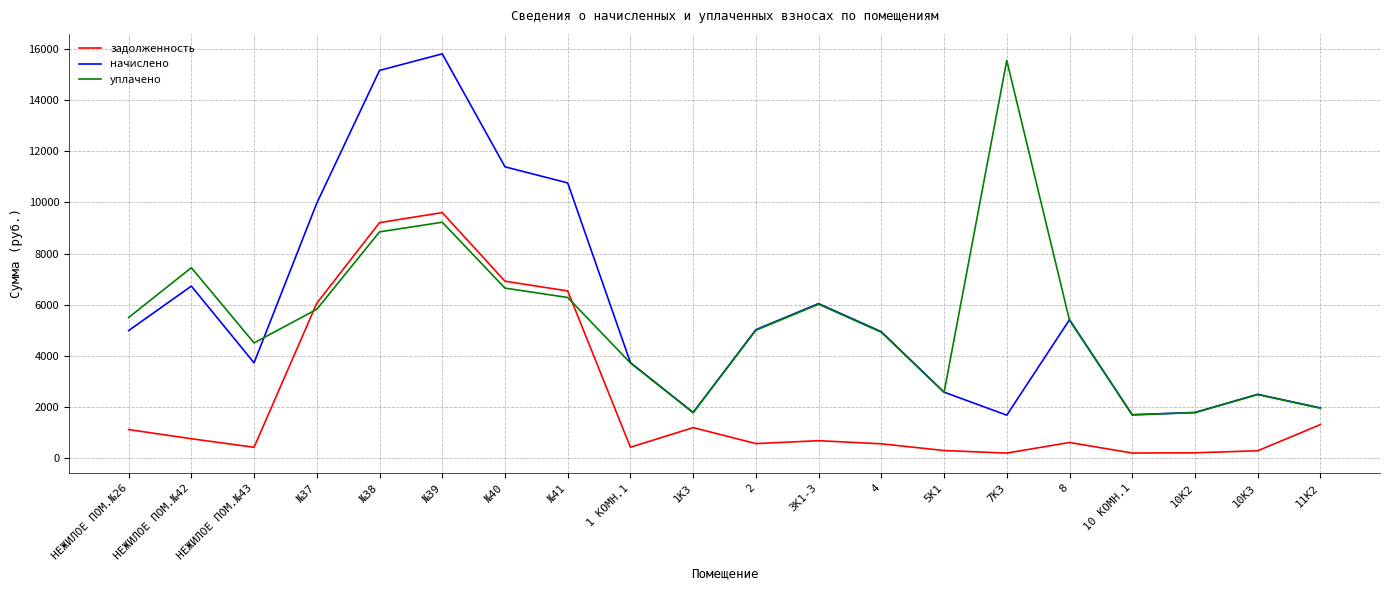

What is the difference between the highest and lowest values at 4?

4390.2